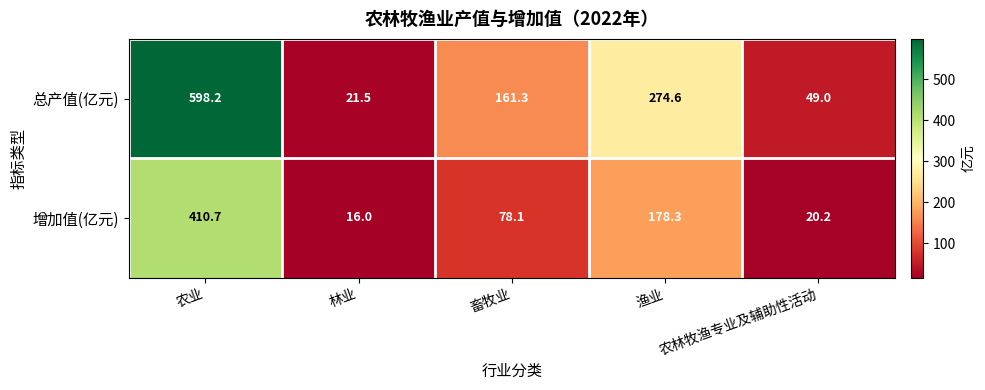

Which series has the largest range (max minus min)?

总产值(亿元)